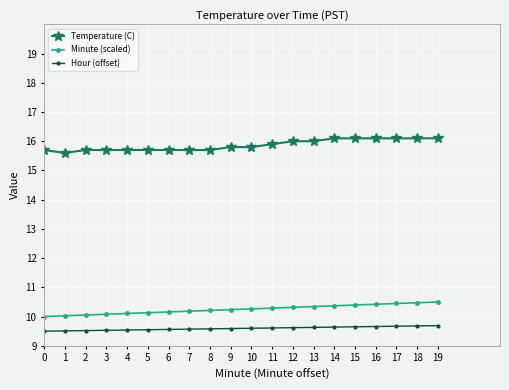

What are all the series names shown in the legend?

Temperature (C), Minute (scaled), Hour (offset)